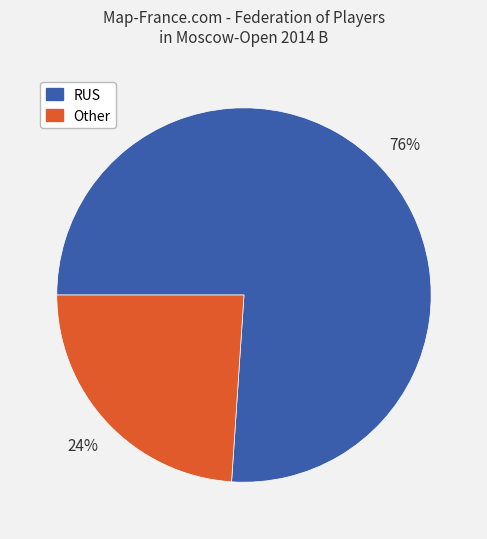

Which slice is the smallest?

Other